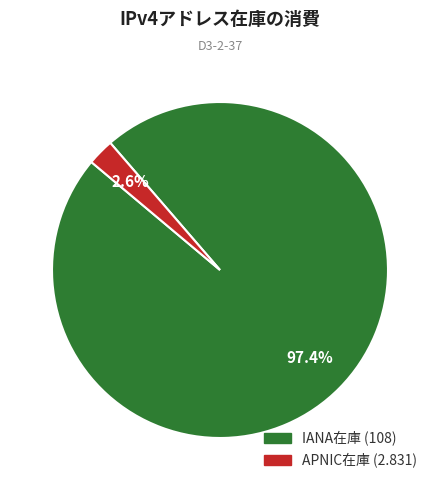

How many slices are in this pie chart?

2